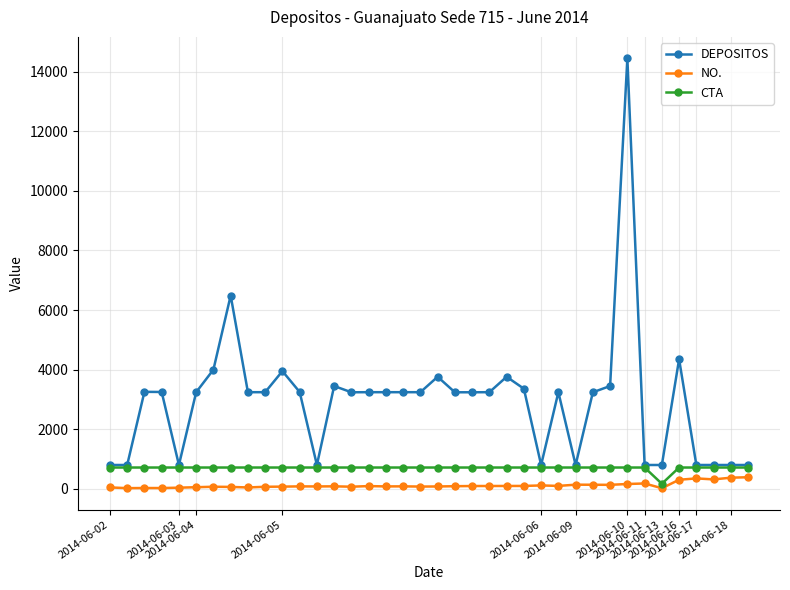

Which series has the largest range (max minus min)?

DEPOSITOS